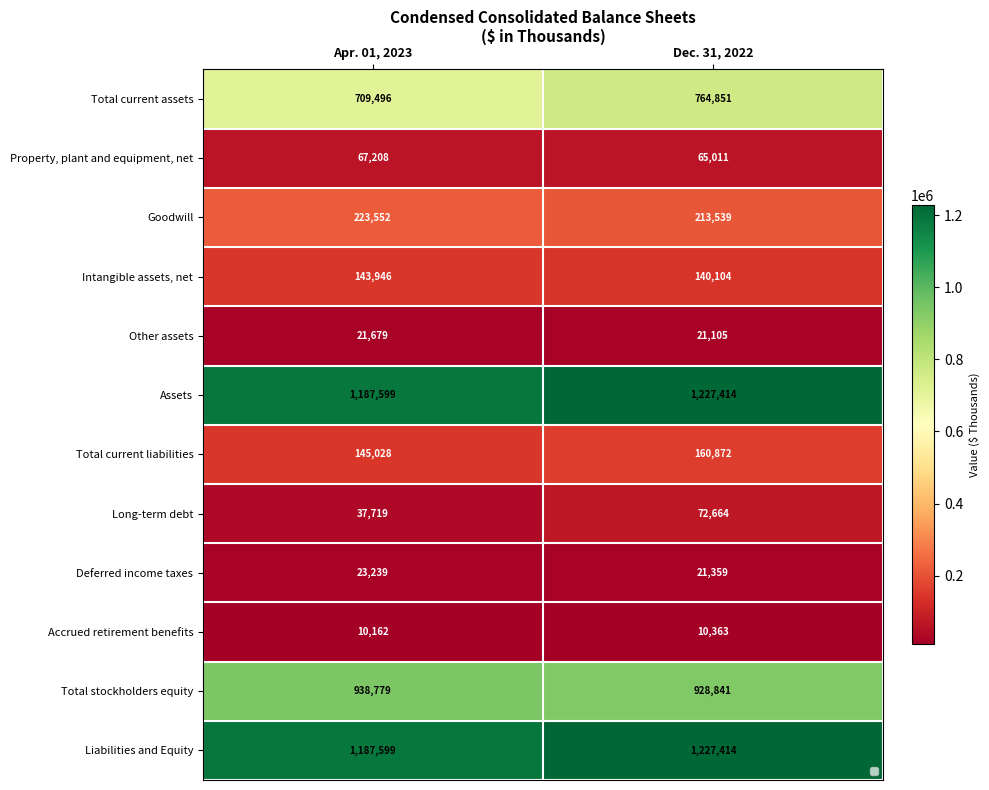

Between Apr. 01, 2023 and Dec. 31, 2022, which series saw the biggest shift?

Total current assets